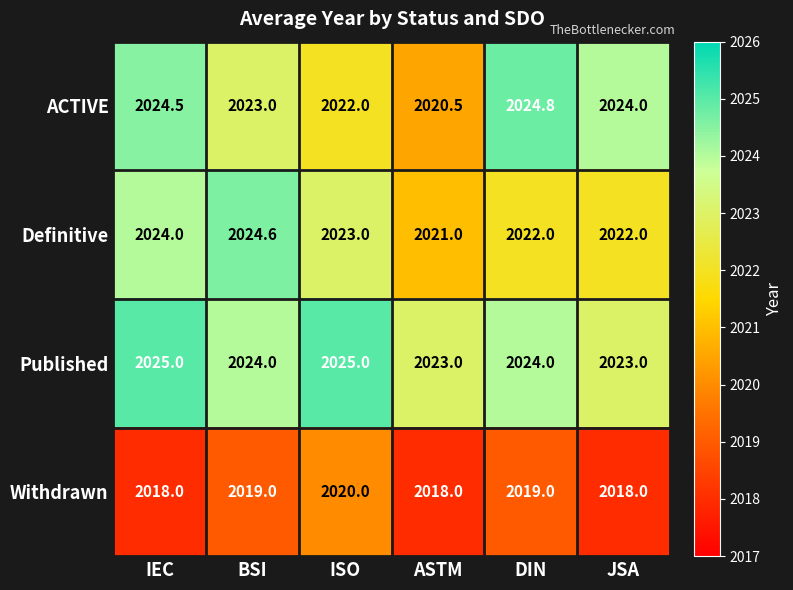

How many data points does each series have?

6